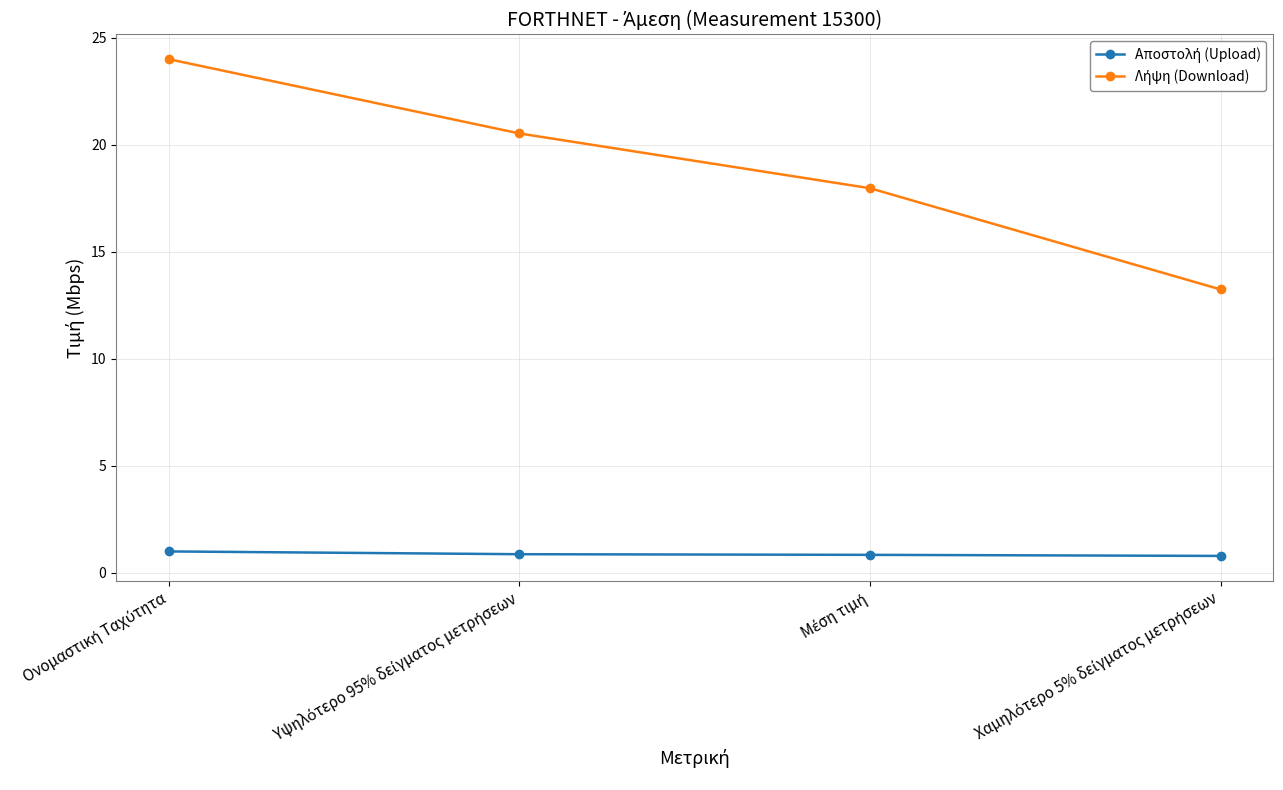

What is the greatest value displayed?

24.0